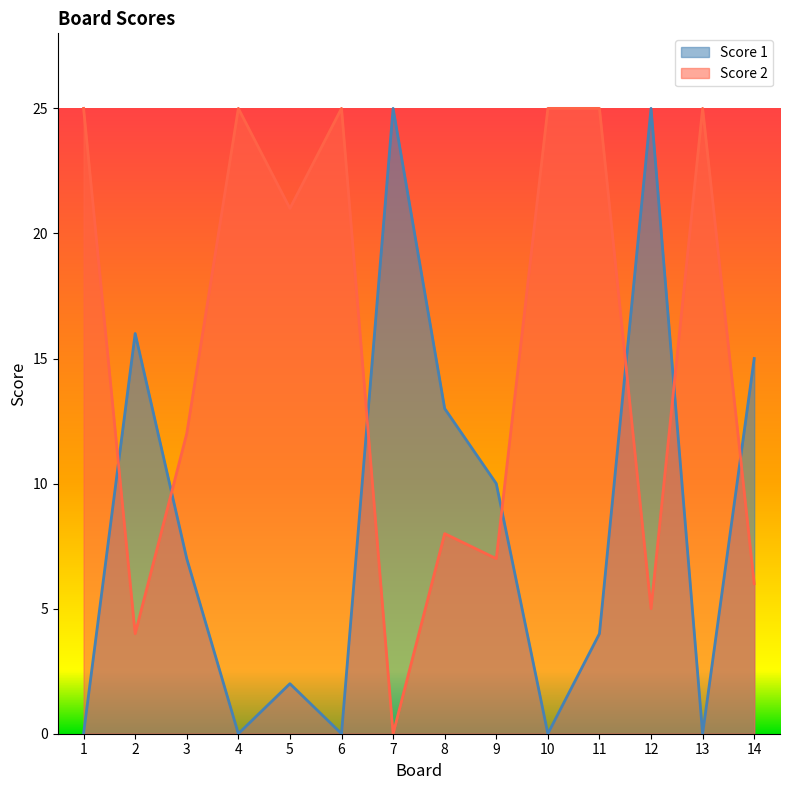

Does the chart have visible grid lines?

No